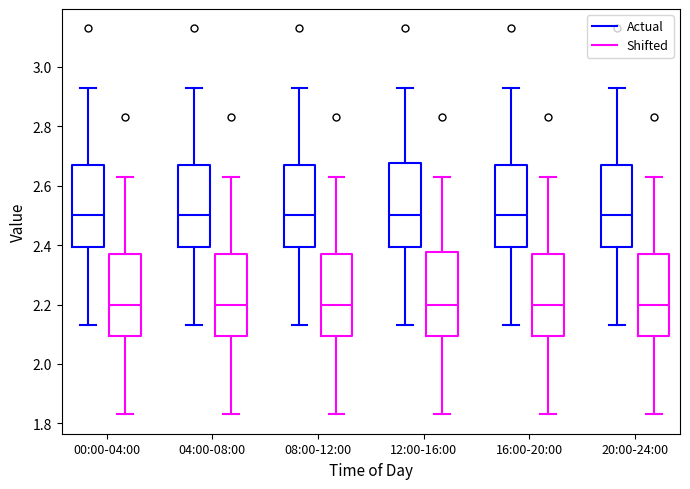

Reading left to right, transcribe this box plot: for each box, give where its median line is, the range the box spans, and where its two whiskers end, as read against the y-axis. The values are not printed on the chart, so give them approximately, as read against the axis.

00:00-04:00 (Actual): median 2.50, box 2.40 to 2.68, whiskers 2.14 to 2.94
00:00-04:00 (Shifted): median 2.20, box 2.10 to 2.38, whiskers 1.84 to 2.64
04:00-08:00 (Actual): median 2.50, box 2.40 to 2.68, whiskers 2.14 to 2.94
04:00-08:00 (Shifted): median 2.20, box 2.10 to 2.38, whiskers 1.84 to 2.64
08:00-12:00 (Actual): median 2.50, box 2.40 to 2.68, whiskers 2.14 to 2.94
08:00-12:00 (Shifted): median 2.20, box 2.10 to 2.38, whiskers 1.84 to 2.64
12:00-16:00 (Actual): median 2.50, box 2.40 to 2.68, whiskers 2.14 to 2.94
12:00-16:00 (Shifted): median 2.20, box 2.10 to 2.38, whiskers 1.84 to 2.64
16:00-20:00 (Actual): median 2.50, box 2.40 to 2.68, whiskers 2.14 to 2.94
16:00-20:00 (Shifted): median 2.20, box 2.10 to 2.38, whiskers 1.84 to 2.64
20:00-24:00 (Actual): median 2.50, box 2.40 to 2.68, whiskers 2.14 to 2.94
20:00-24:00 (Shifted): median 2.20, box 2.10 to 2.38, whiskers 1.84 to 2.64